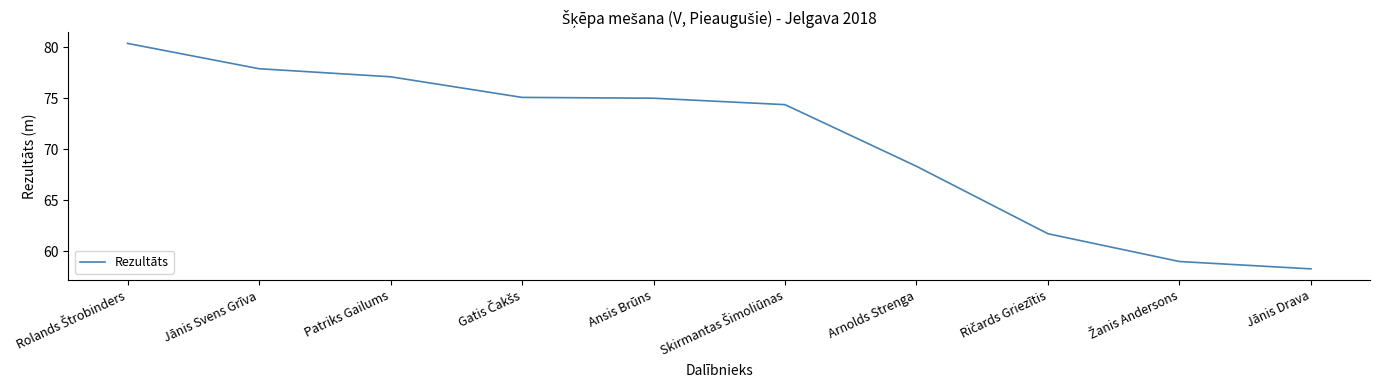

What is the minimum value shown in the chart?

58.3